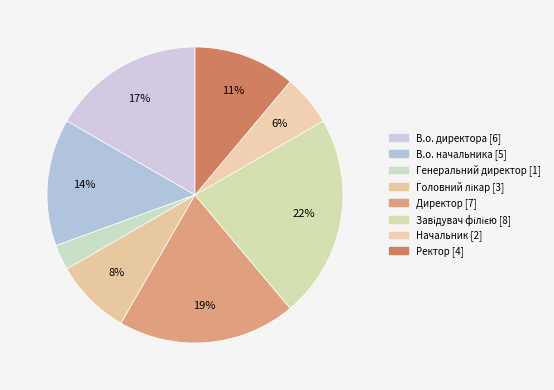

To the nearest percent, what portion does Начальник represent?

6%